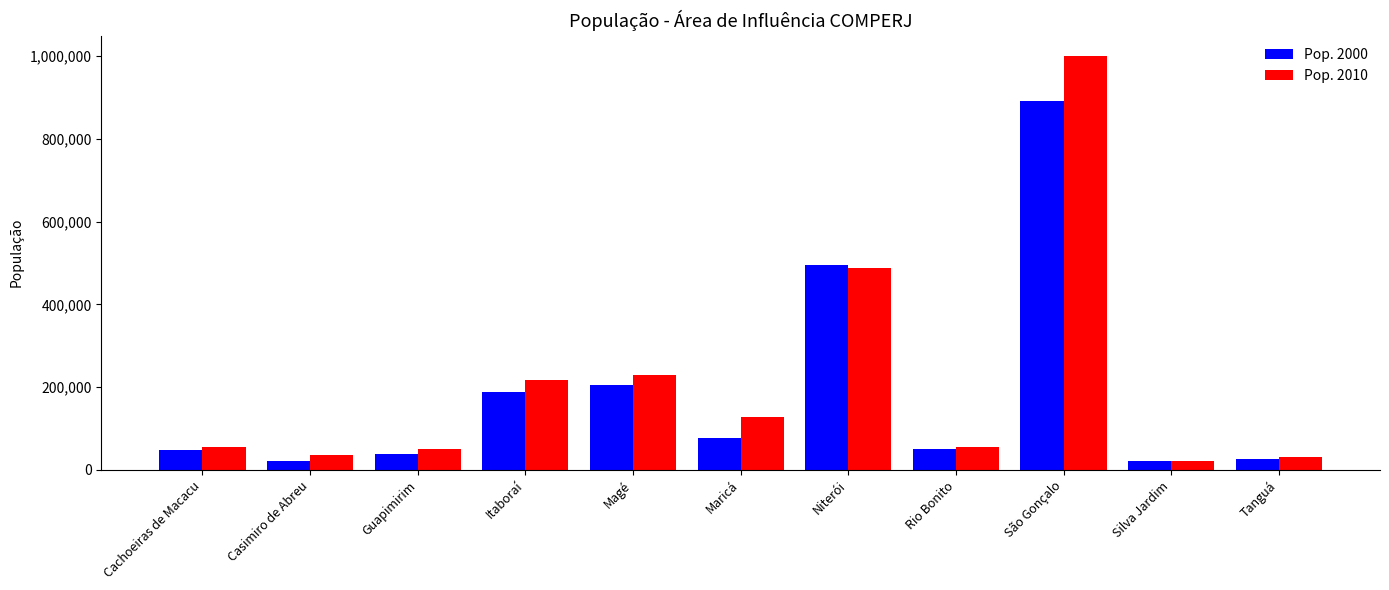

At how many categories does at least one series exceed 622639?

1